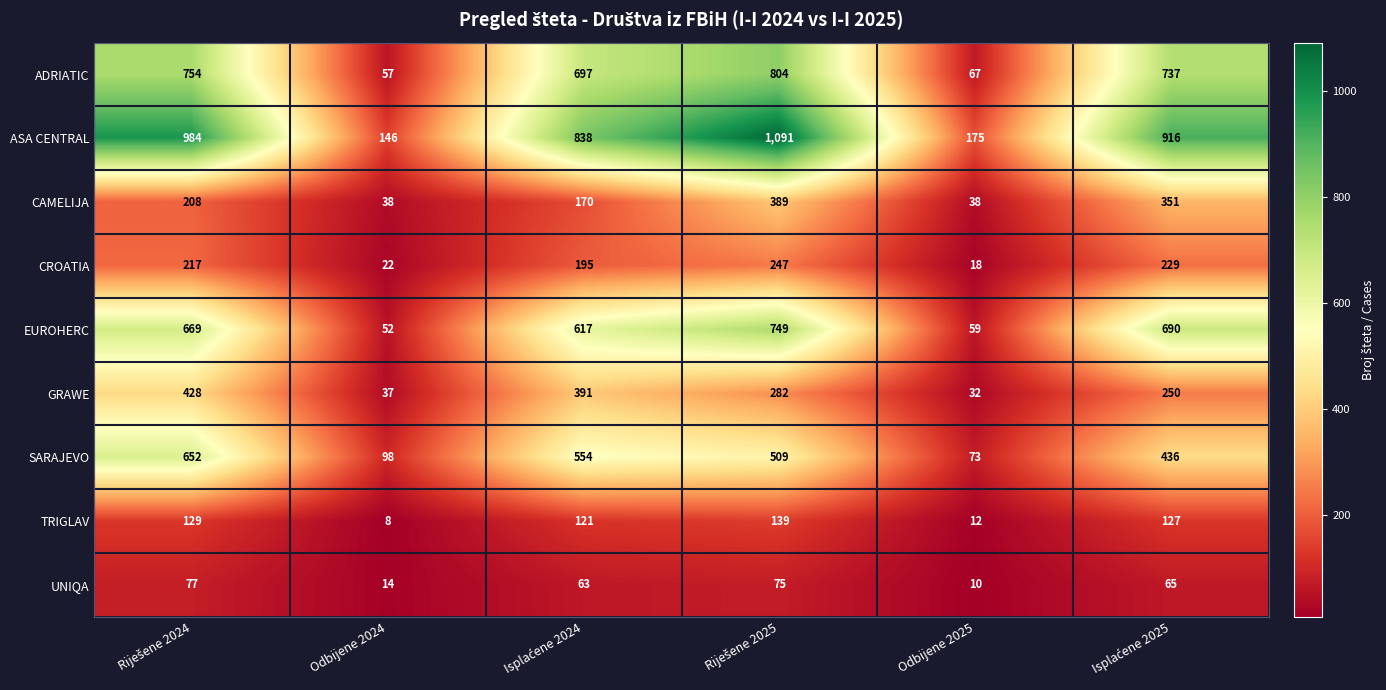

Which category has the lowest value in the CROATIA series?

Odbijene 2025